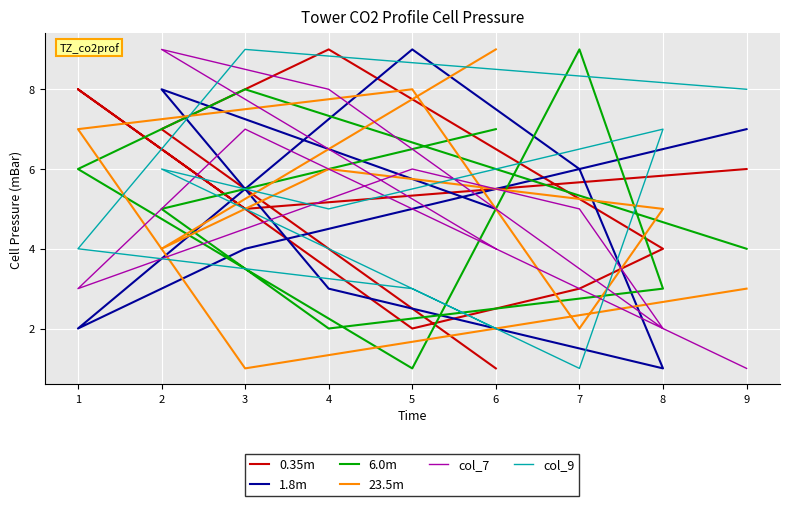

Count the 1.8m values in the range 3 to 7.

5